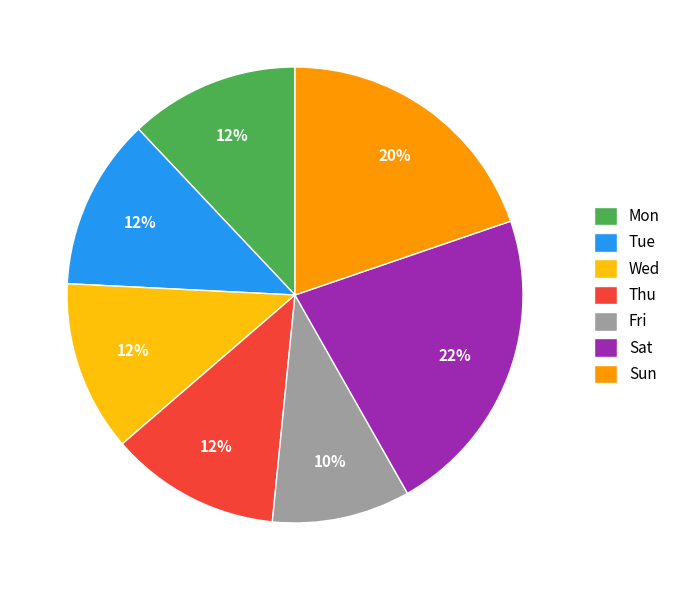

How many segments does this pie chart have?

7